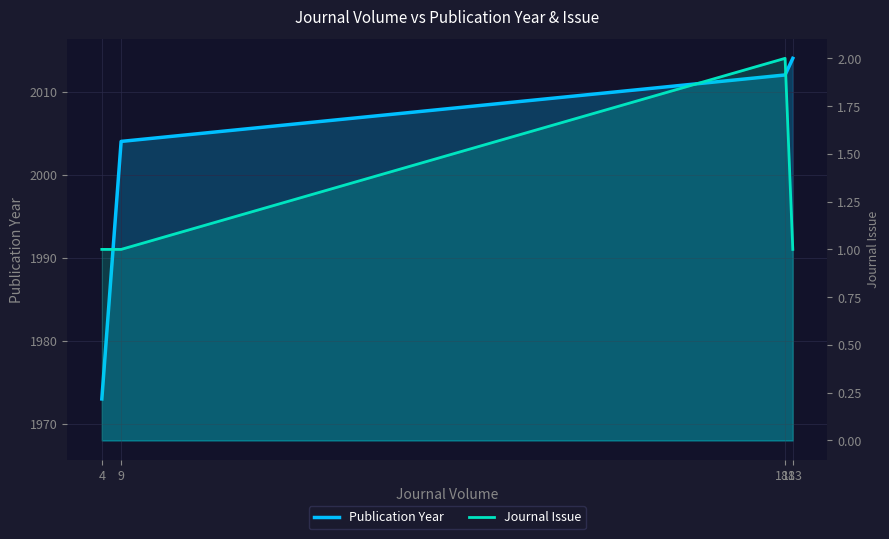

True or false: Publication Year and Journal Issue cross at least once.

False